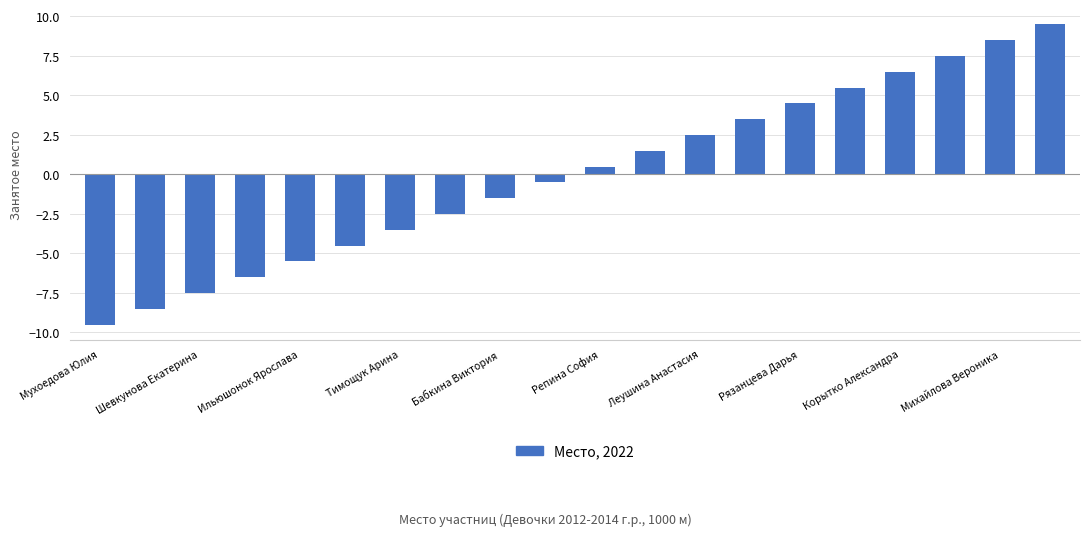

What is the difference between the maximum and minimum values?

19.0